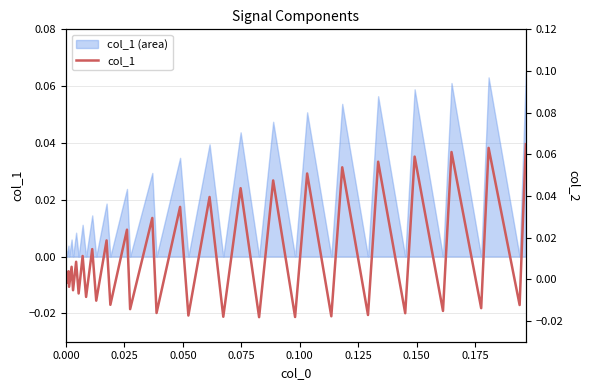

How many points are lower than both their immediate neighbors (excluding endpoints)?

19